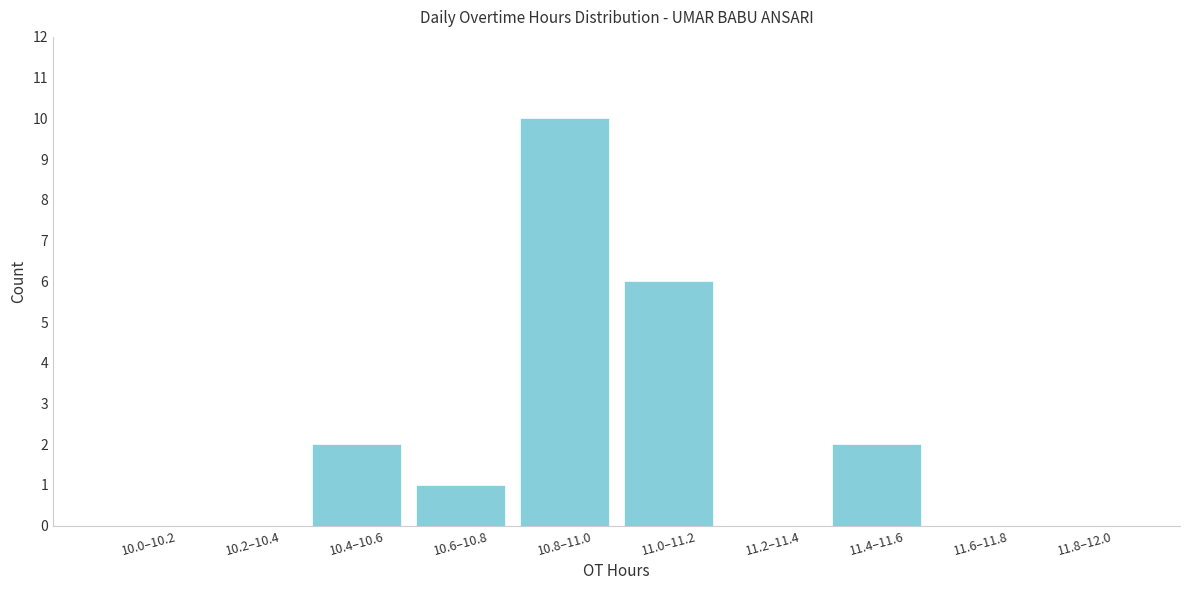

Reading left to right, what are all the values shown in this chart?

10.0–10.2=0	10.2–10.4=0	10.4–10.6=2	10.6–10.8=1	10.8–11.0=10	11.0–11.2=6	11.2–11.4=0	11.4–11.6=2	11.6–11.8=0	11.8–12.0=0